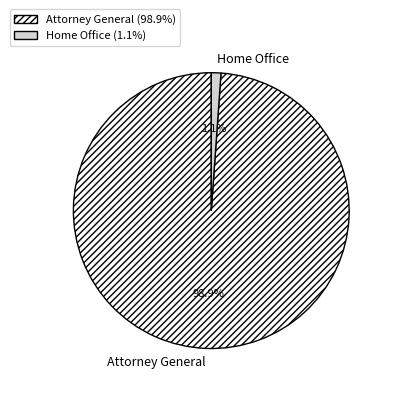

Is it true that Home Office is 14% of the pie?

False